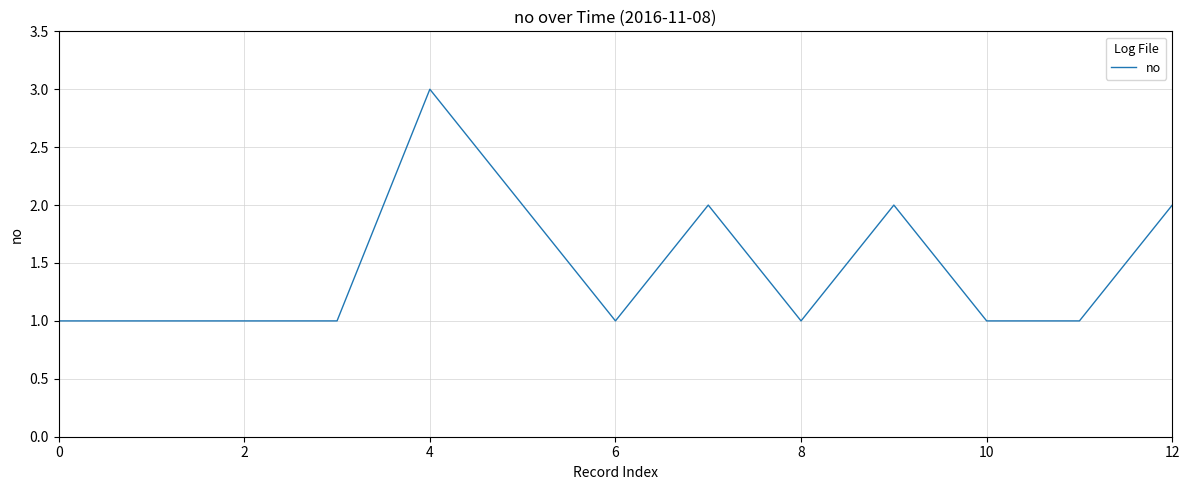

How many lines are shown in the chart?

1